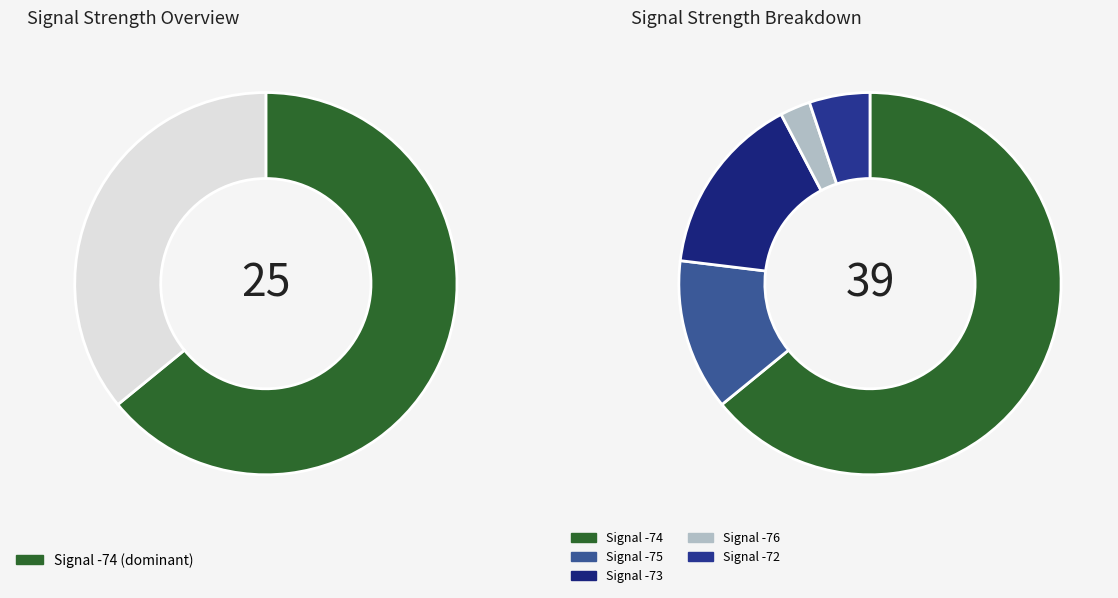

Is it true that 16 is 16% of the pie?

False